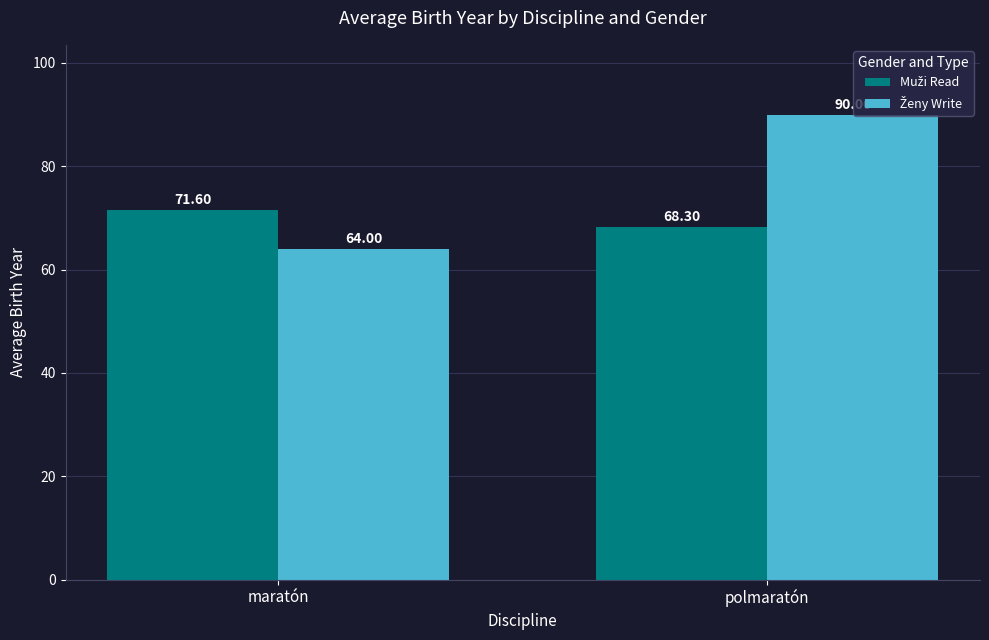

At which category does the chart reach its minimum across all series?

maratón